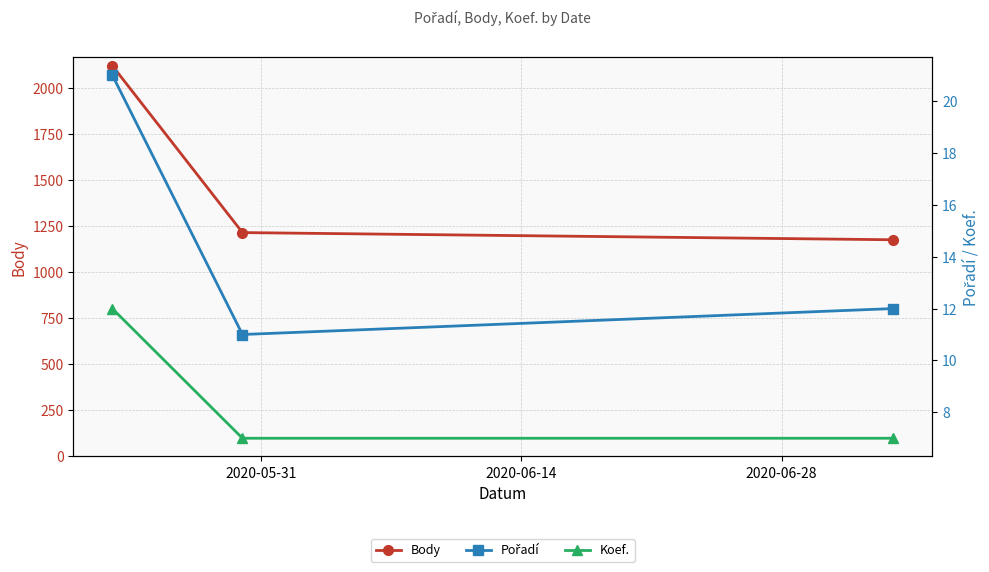

What is the highest value of the Body series?

2121